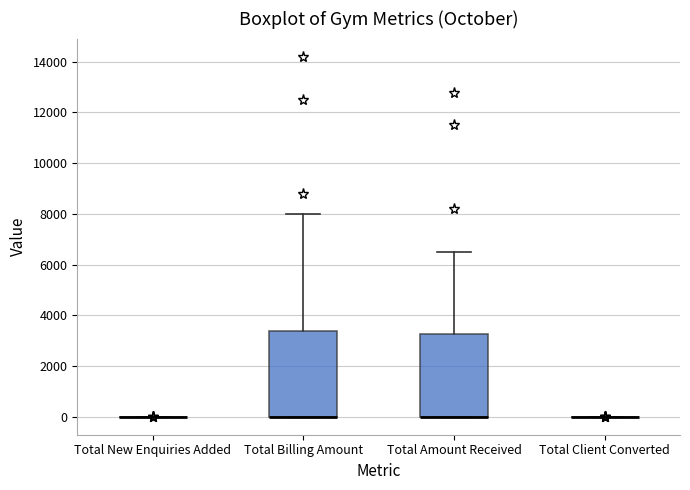

Reading left to right, read every box against the y-axis: the position of its median line, the range the box covers, and the ends of its whiskers. The values are not printed on the chart, so give them approximately, as read against the axis.

Total New Enquiries Added: box collapsed to a line at 0, whiskers 0 to 0
Total Billing Amount: median 0 (drawn on the box's lower edge), box 0 to 3400, whiskers 0 to 8000
Total Amount Received: median 0 (drawn on the box's lower edge), box 0 to 3200, whiskers 0 to 6600
Total Client Converted: box collapsed to a line at 0, whiskers 0 to 0